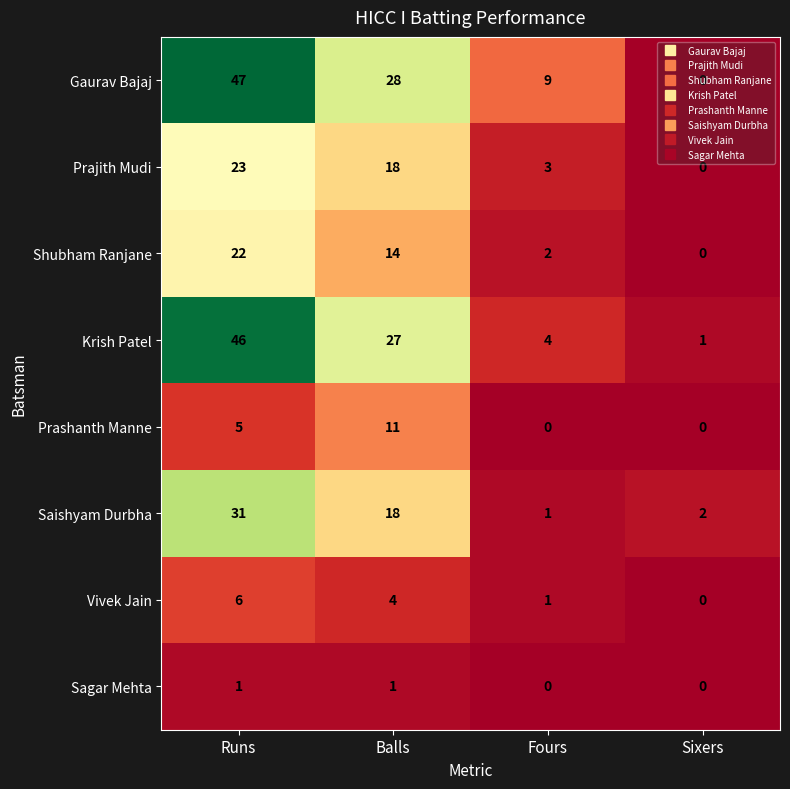

What is the average value of the Vivek Jain series?

3